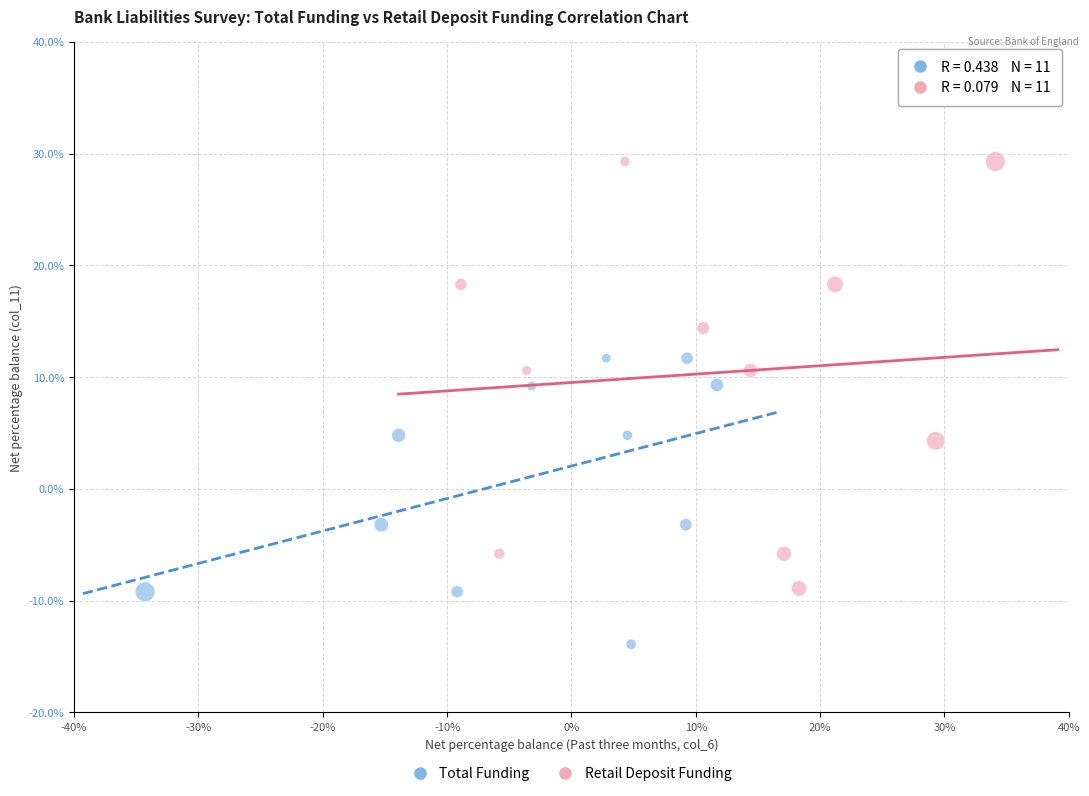

Which series reaches the minimum Y coordinate?

Total Funding